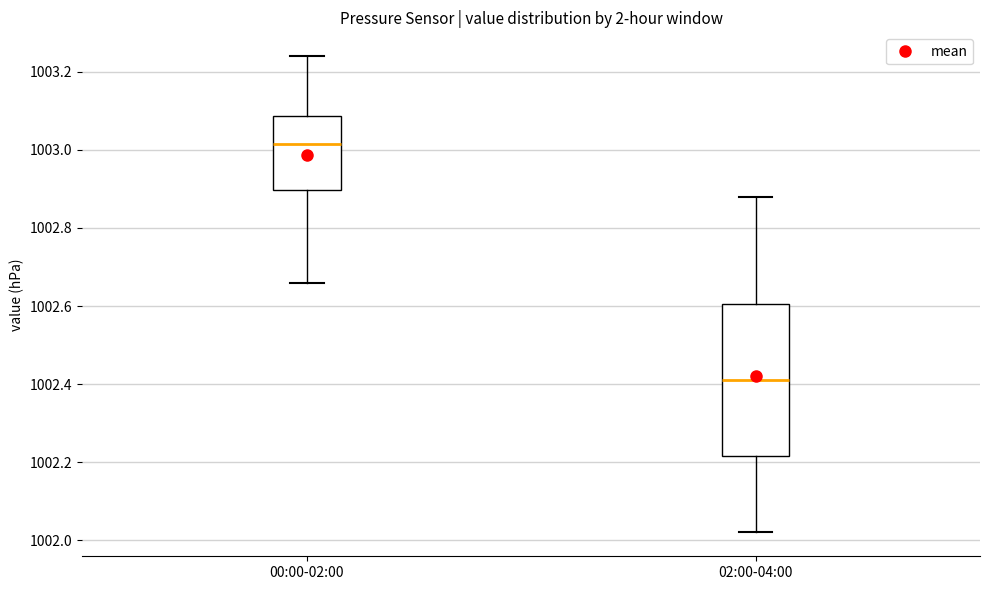

Comparing the boxes themselves (not the whiskers), which one is the tallest?

02:00-04:00